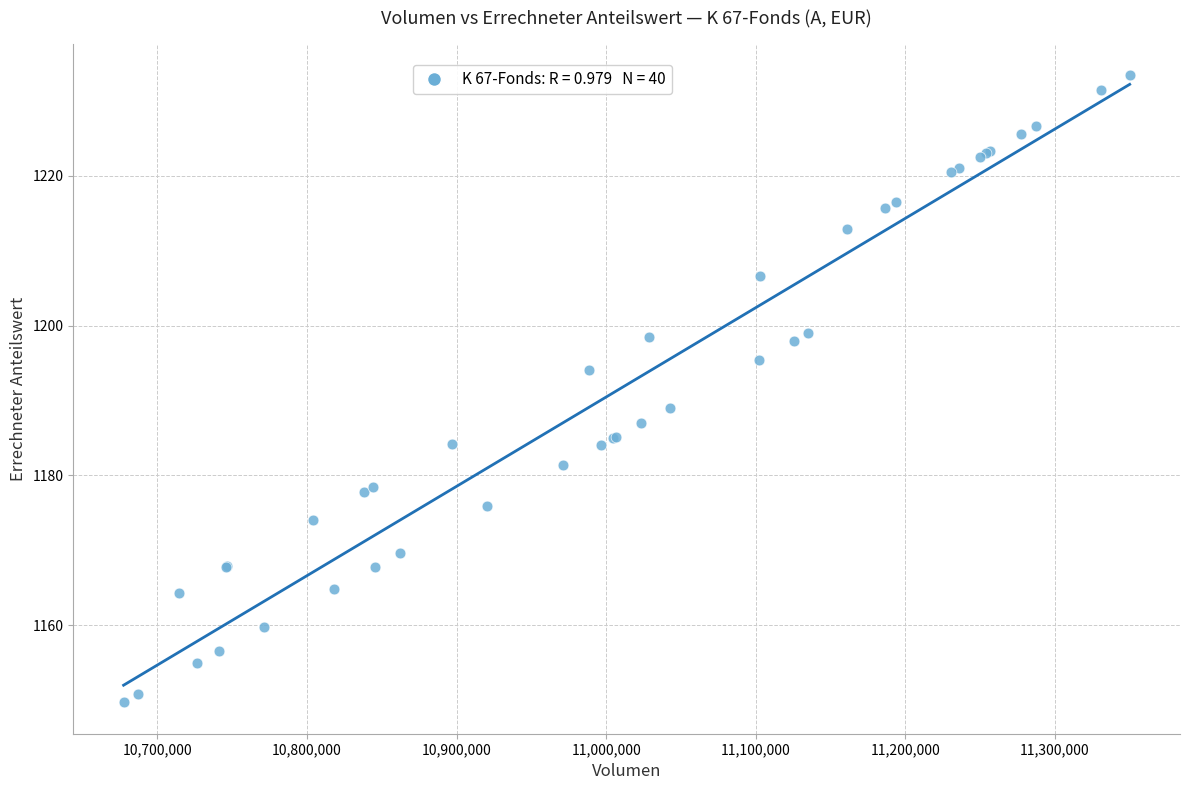

What Y value in the scatter plot is closest to 1191?

1189.0